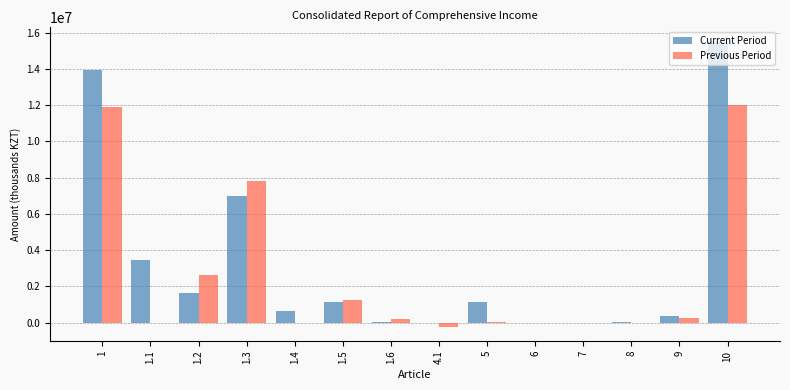

What is the greatest value displayed?

15505082